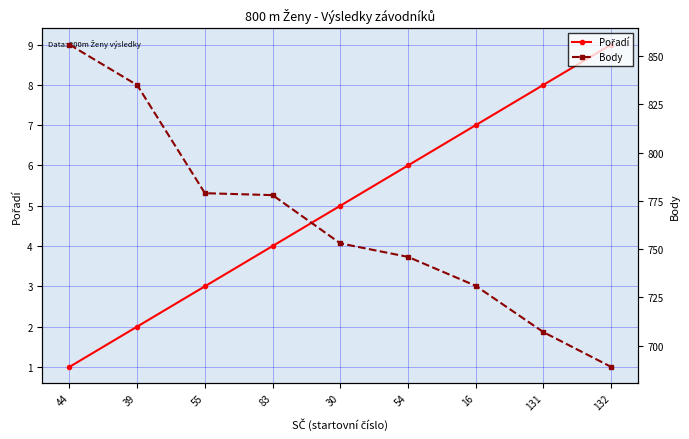

True or false: Pořadí and Body cross at least once.

False